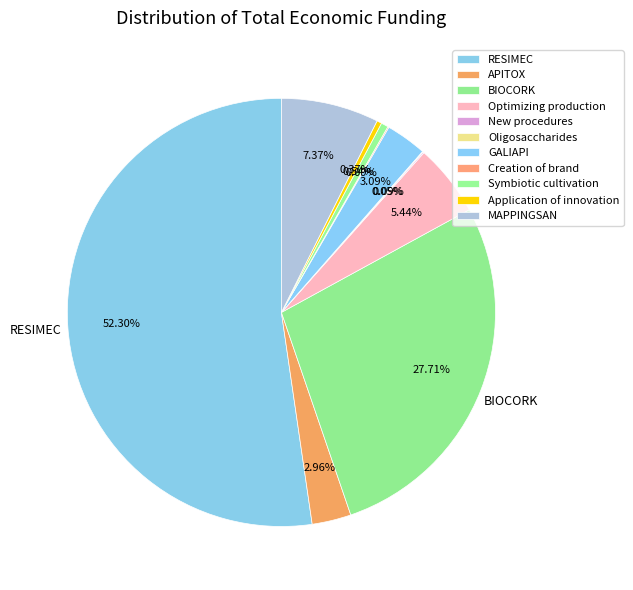

How many segments does this pie chart have?

11